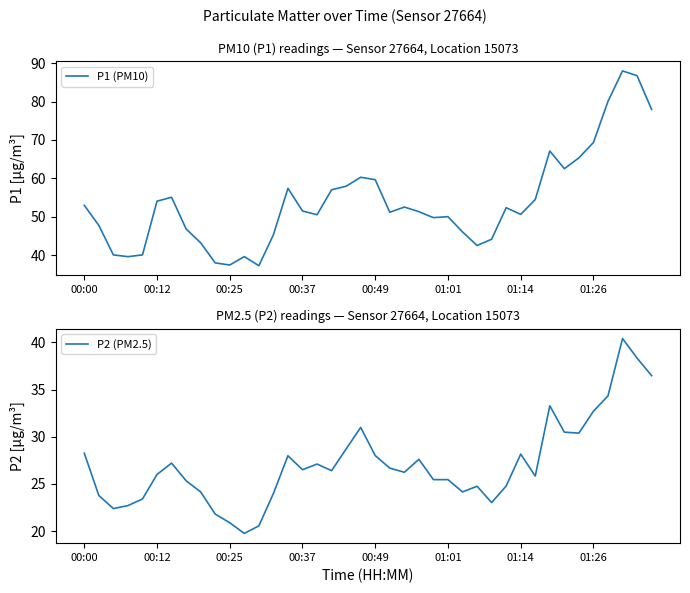

Read the P1 (PM10) value at 14.

57.4